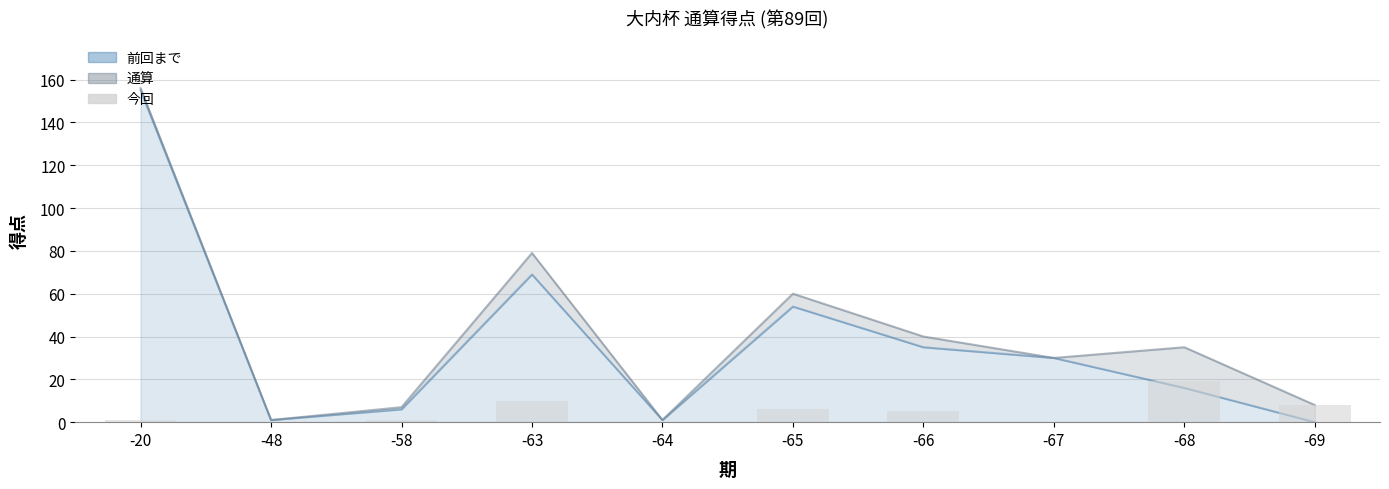

How many values are below 5?

5